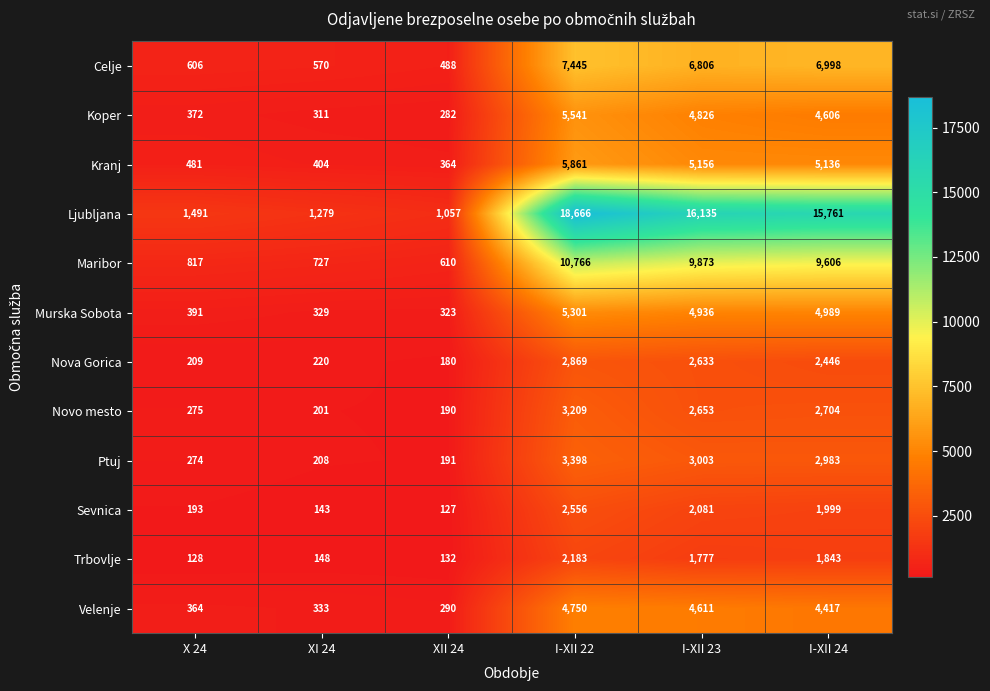

What is the sum of all Koper values?

15938